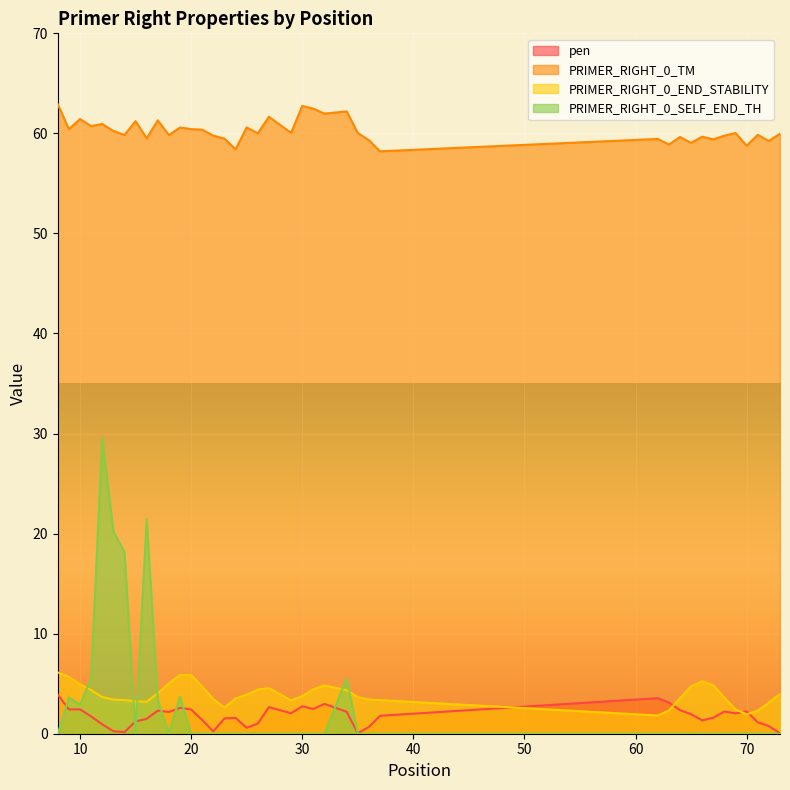

Reading left to right, transcribe all the data shown in this chart.

pen: 8=3.9	9=2.4	10=2.4	11=1.7	12=0.9	13=0.2	14=0.2	15=1.2	16=1.5	17=2.3	18=2.2	19=2.6	20=2.4	21=1.4	22=0.2	23=1.5	24=1.6	25=0.6	26=1.0	27=2.7	29=2.1	30=2.7	31=2.5	32=3.0	34=2.2	35=0.0	36=0.7	37=1.8	62=3.6	63=3.1	64=2.4	65=2.0	66=1.3	67=1.6	68=2.2	69=2.0	70=2.2	71=1.1	72=0.8	73=0.0
PRIMER_RIGHT_0_TM: 8=62.9	9=60.4	10=61.4	11=60.7	12=60.9	13=60.2	14=59.8	15=61.2	16=59.5	17=61.3	18=59.8	19=60.6	20=60.4	21=60.4	22=59.8	23=59.5	24=58.4	25=60.6	26=60.0	27=61.7	29=60.0	30=62.7	31=62.5	32=62.0	34=62.2	35=60.0	36=59.3	37=58.2	62=59.4	63=58.9	64=59.6	65=59.0	66=59.7	67=59.4	68=59.8	69=60.0	70=58.8	71=59.9	72=59.2	73=60.0
PRIMER_RIGHT_0_END_STABILITY: 8=6.1	9=5.7	10=4.9	11=4.3	12=3.7	13=3.4	14=3.4	15=3.2	16=3.2	17=4.0	18=5.0	19=5.9	20=5.9	21=4.7	22=3.5	23=2.6	24=3.5	25=3.9	26=4.4	27=4.6	29=3.3	30=3.8	31=4.4	32=4.8	34=4.3	35=3.7	36=3.4	37=3.4	62=1.8	63=2.3	64=3.6	65=4.7	66=5.2	67=4.8	68=3.6	69=2.4	70=1.9	71=2.3	72=3.1	73=4.0
PRIMER_RIGHT_0_SELF_END_TH: 8=0.0	9=3.6	10=2.9	11=5.5	12=29.6	13=20.2	14=18.2	15=0.0	16=21.4	17=3.4	18=0.0	19=3.7	20=0.0	21=0.0	22=0.0	23=0.0	24=0.0	25=0.0	26=0.0	27=0.0	29=0.0	30=0.0	31=0.0	32=0.0	34=5.5	35=0.0	36=0.0	37=0.0	62=0.0	63=0.0	64=0.0	65=0.0	66=0.0	67=0.0	68=0.0	69=0.0	70=0.0	71=0.0	72=0.0	73=0.0